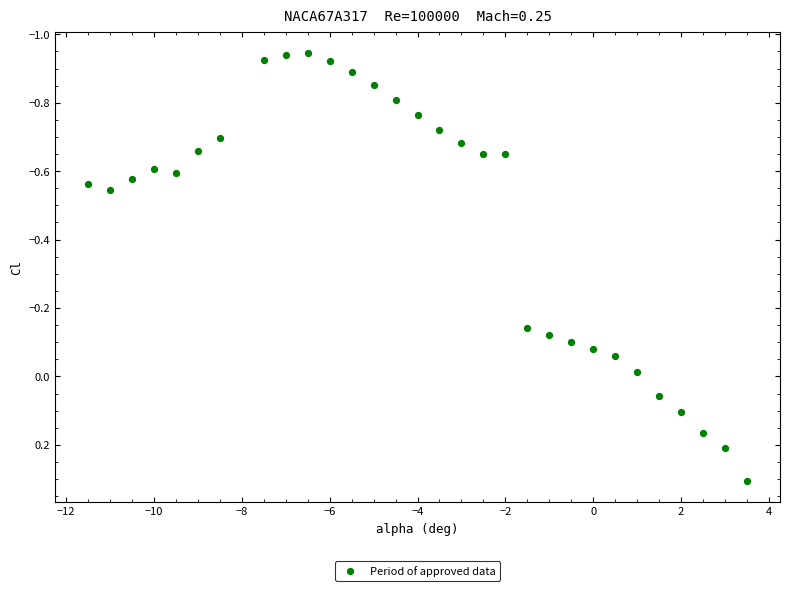

What is the range of Y values (max minus min)?

1.2